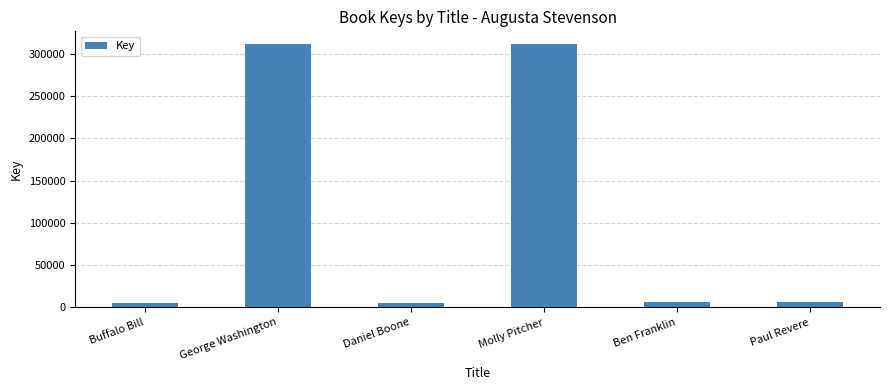

What position from the right is Daniel Boone?

4